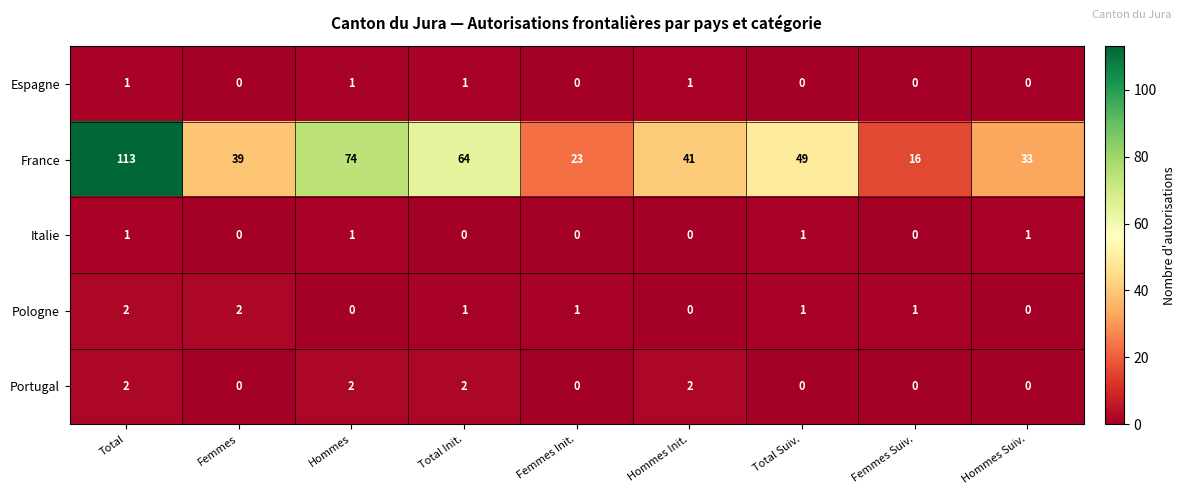

At which category is the sum across all series the highest?

Total